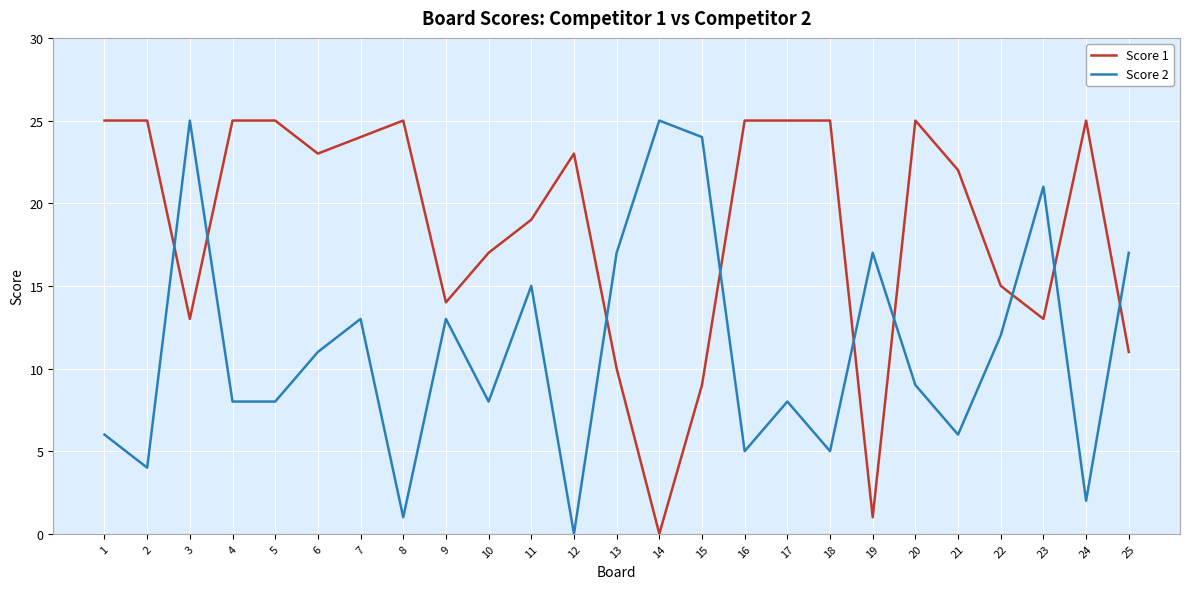

How many times do Score 2 and Score 1 cross each other?

9